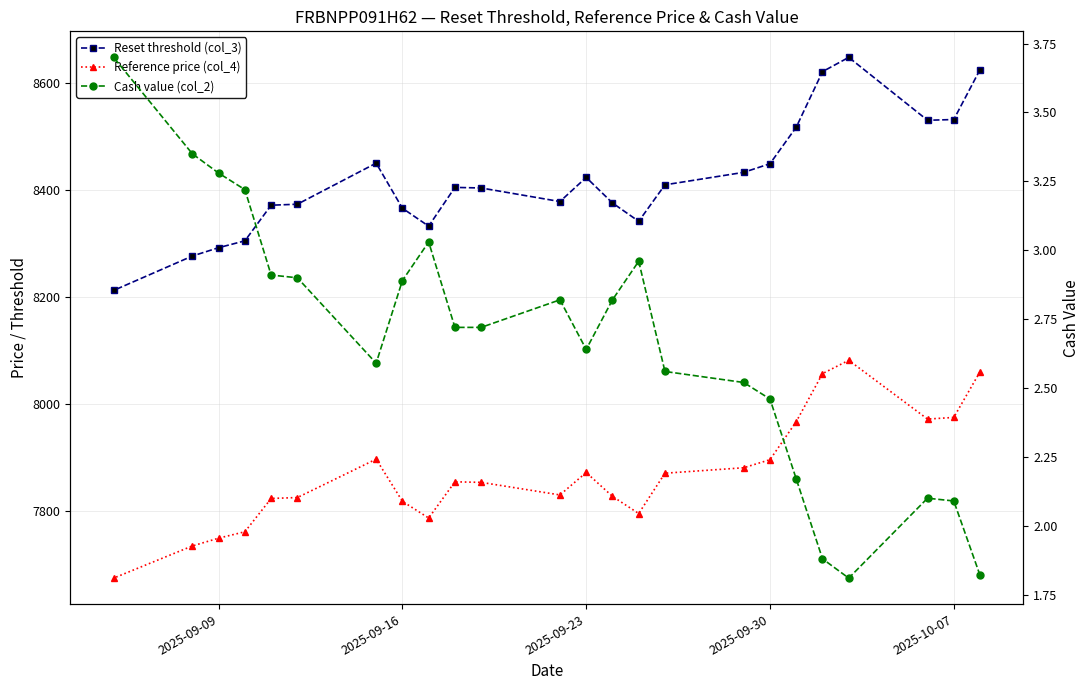

True or false: Cash value (col_2) has a value of 3.0 at 2025-09-09.

False